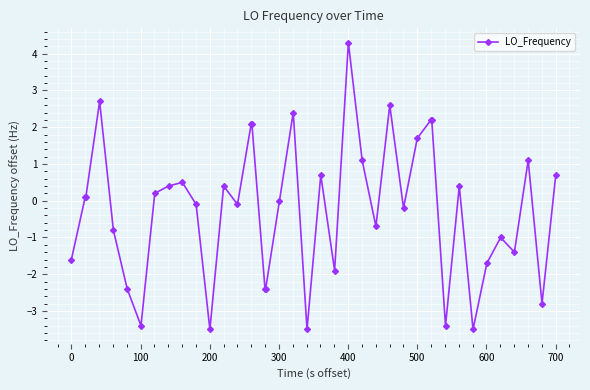

What is the greatest value displayed?

4.3